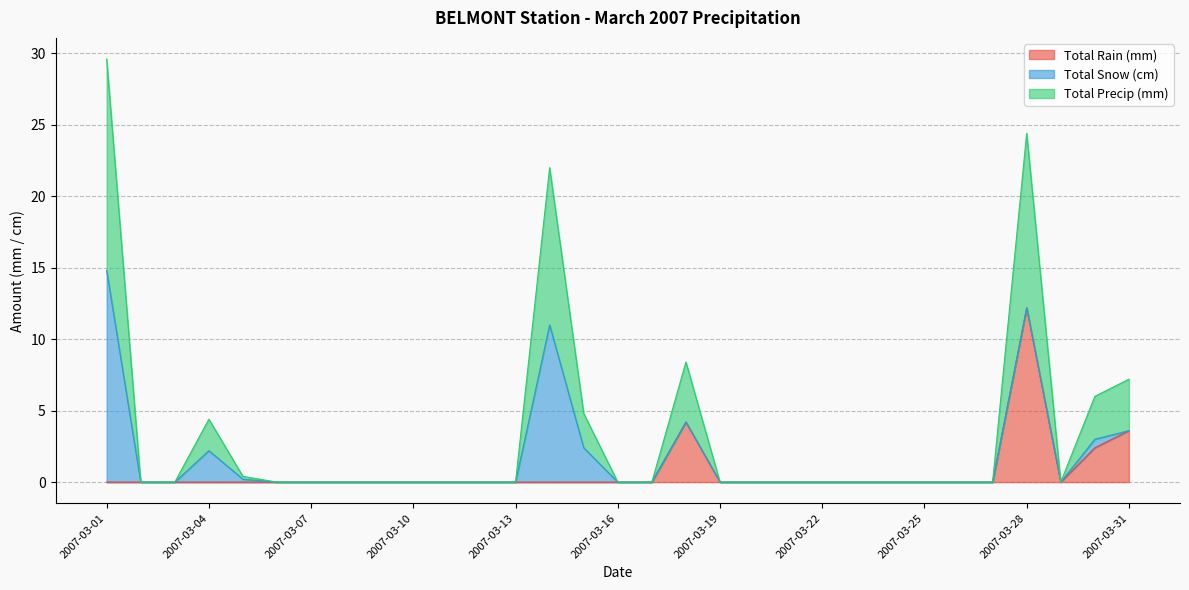

In Total Precip (mm), how many points are lower than both neighbors (excluding endpoints)?

1